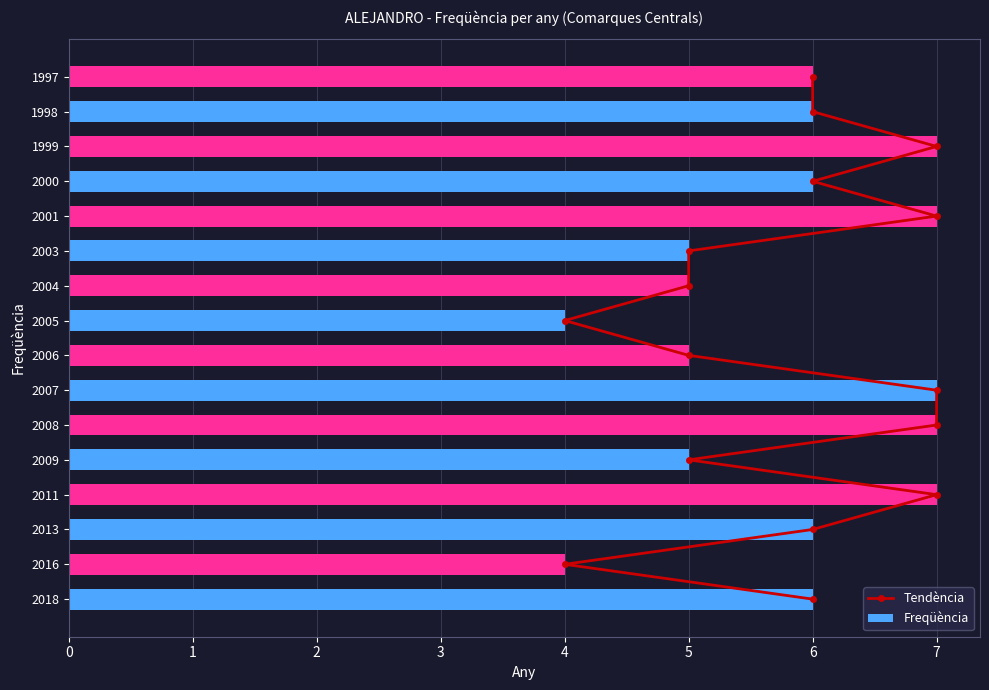

How many values in the Freqüència series are below 6?

6